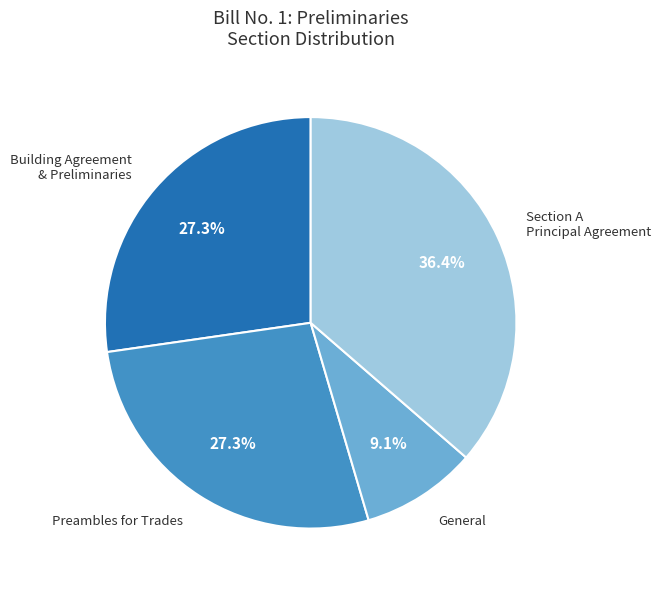

Is there any slice that represents more than half of the pie?

No